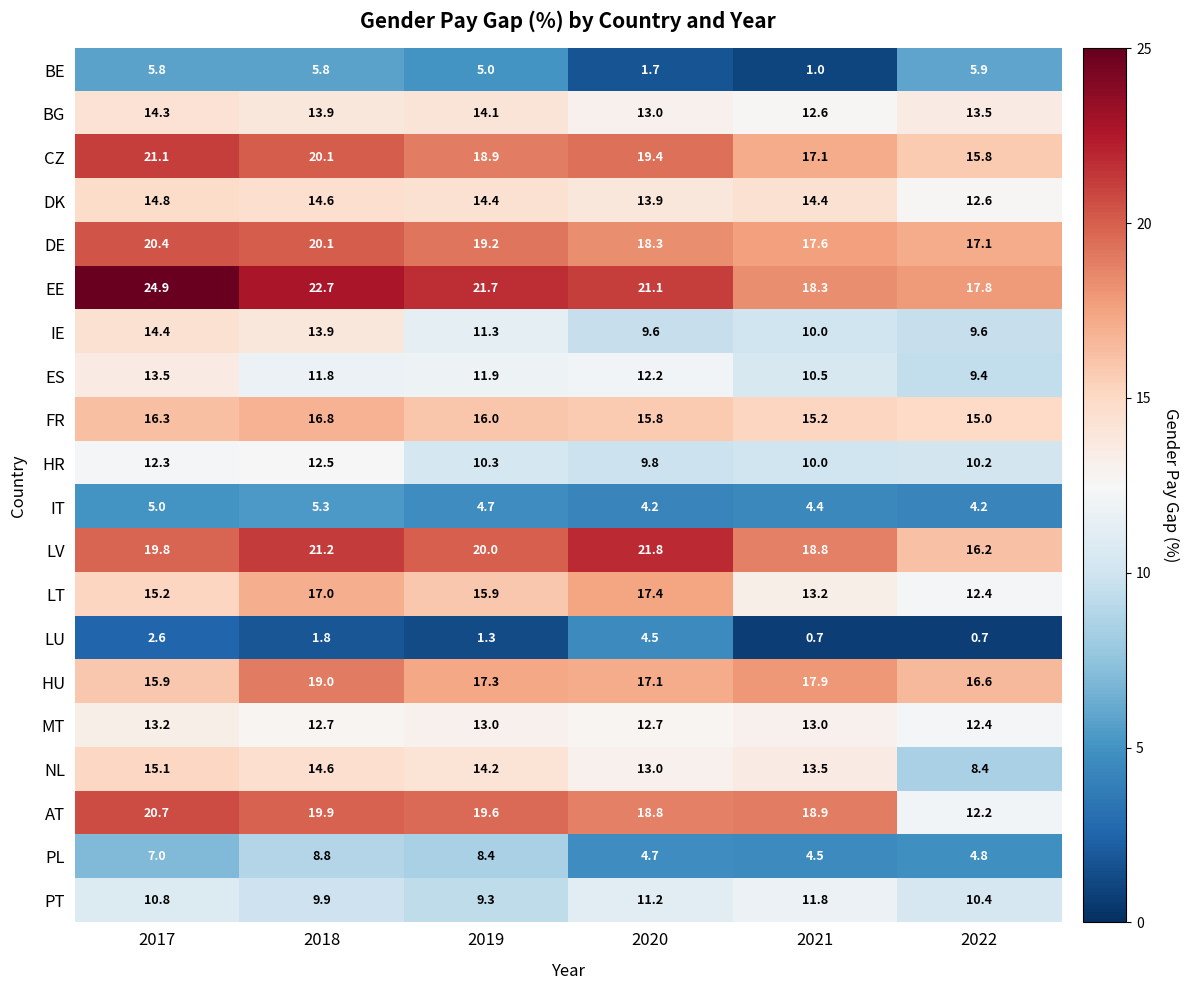

What is the difference between the LU values at 2022 and 2018?

1.1